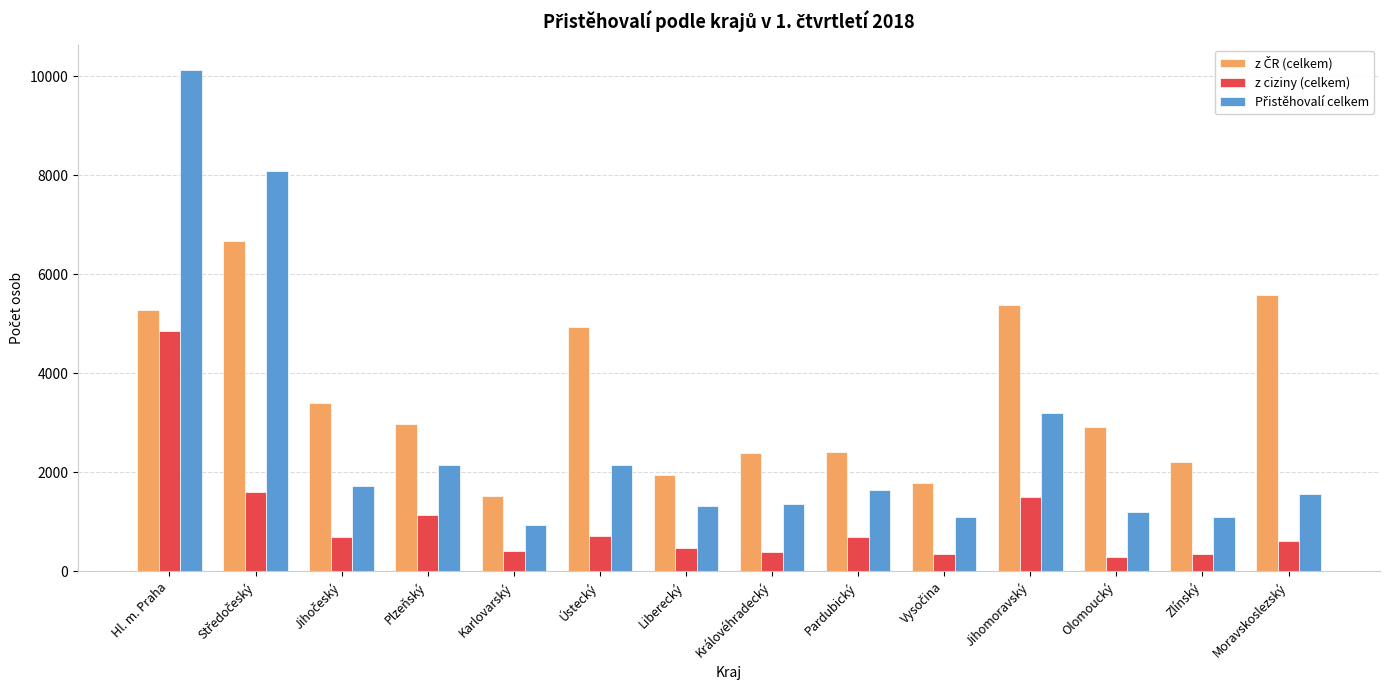

How many bars are there in total?

42